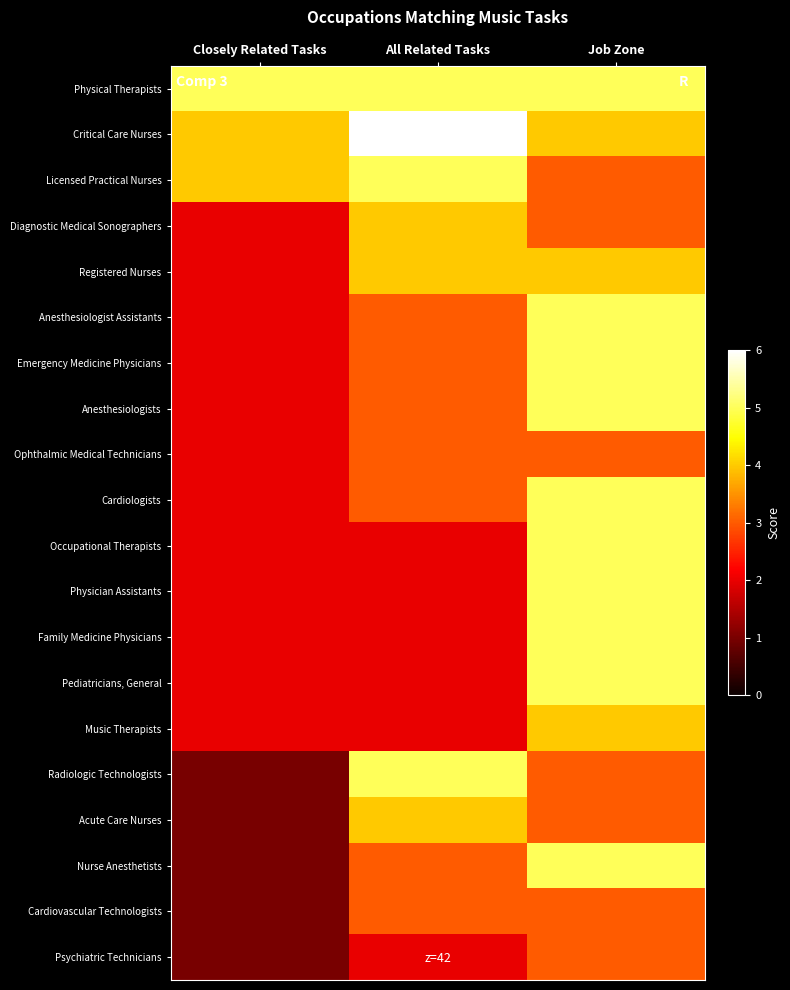

At which category does the chart reach its minimum across all series?

Closely Related Tasks